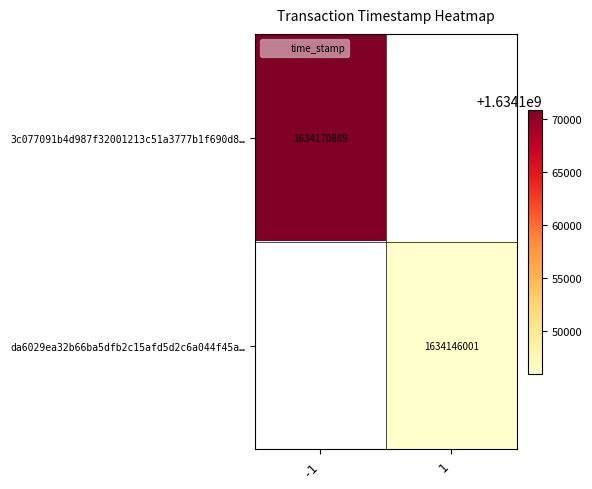

At how many categories does at least one series exceed 1634150790?

1